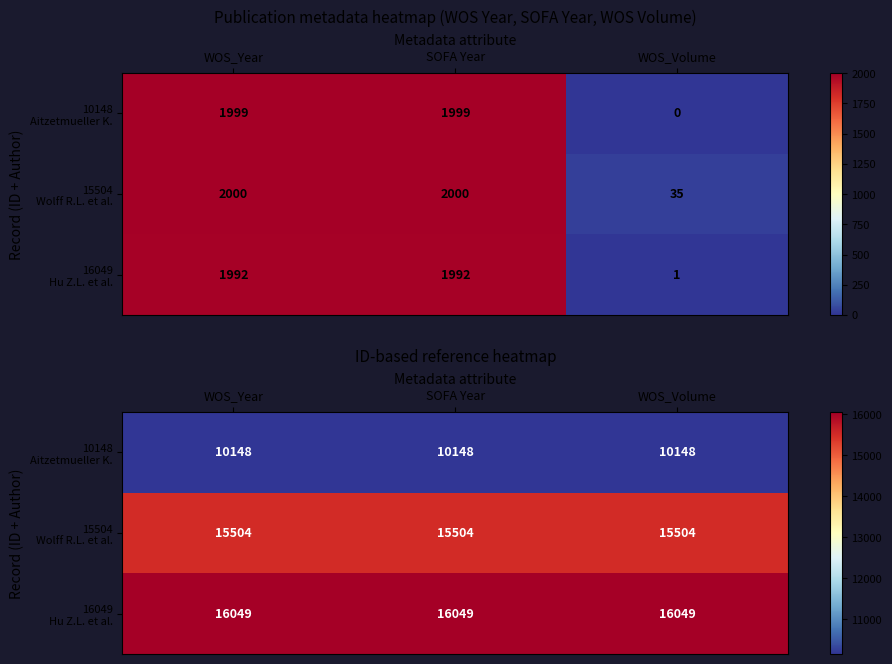

At which category is the sum across all series the highest?

WOS_Year